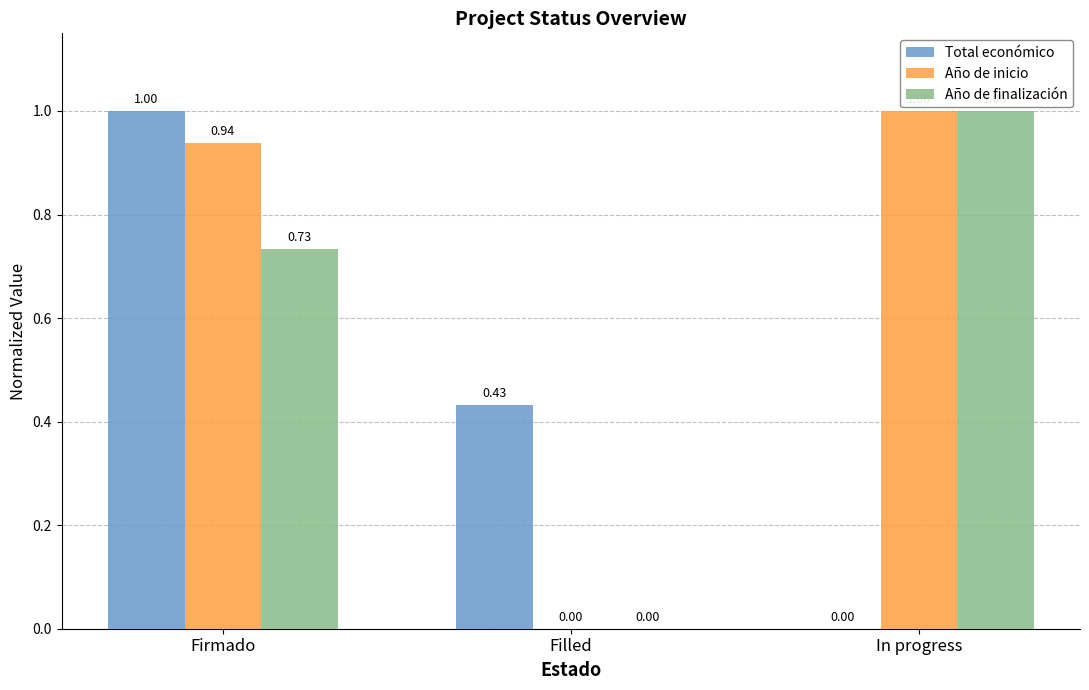

Which series changed the most between Firmado and In progress?

Total económico